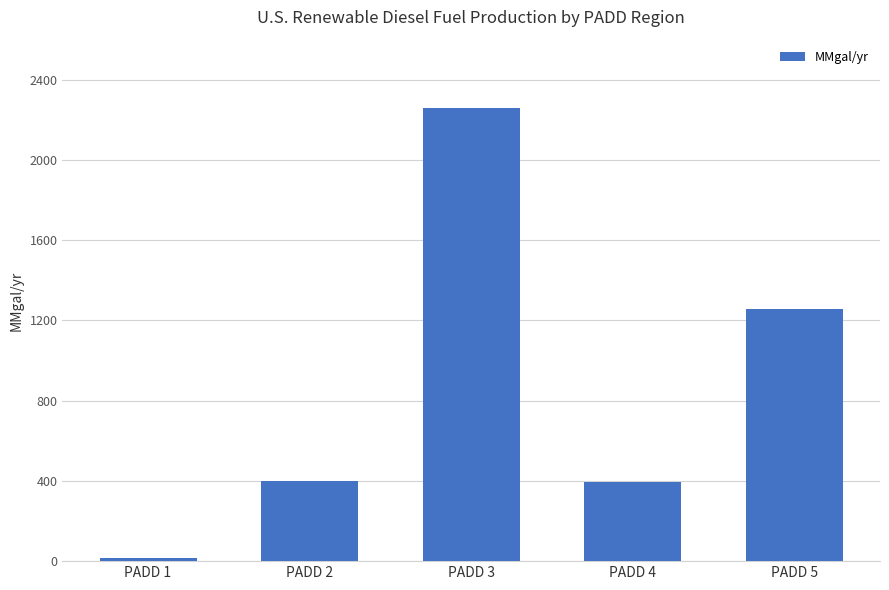

What is the sum of the values at PADD 3 and PADD 1?

2278